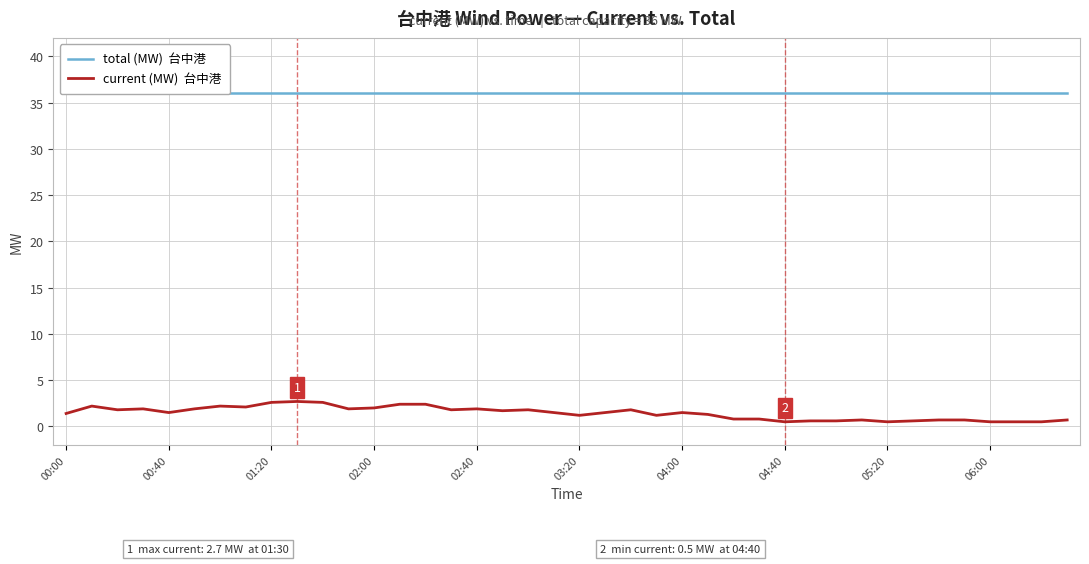

True or false: total (MW)  台中港 and current (MW)  台中港 intersect in this chart.

False